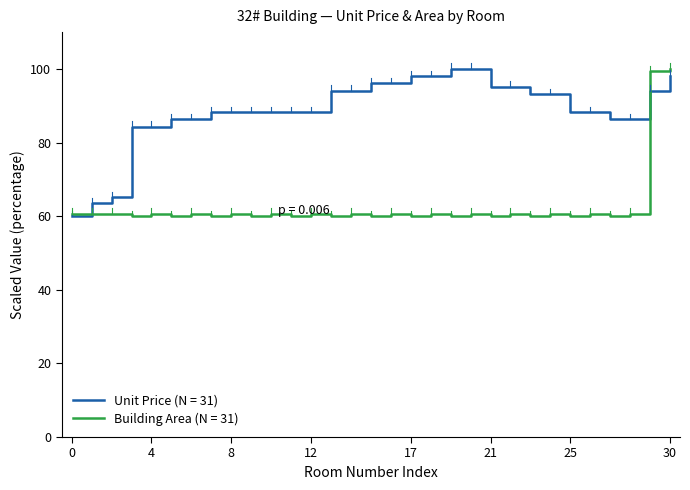

List the series in order of their overall mean, lowest first.

Building Area (N = 31), Unit Price (N = 31)